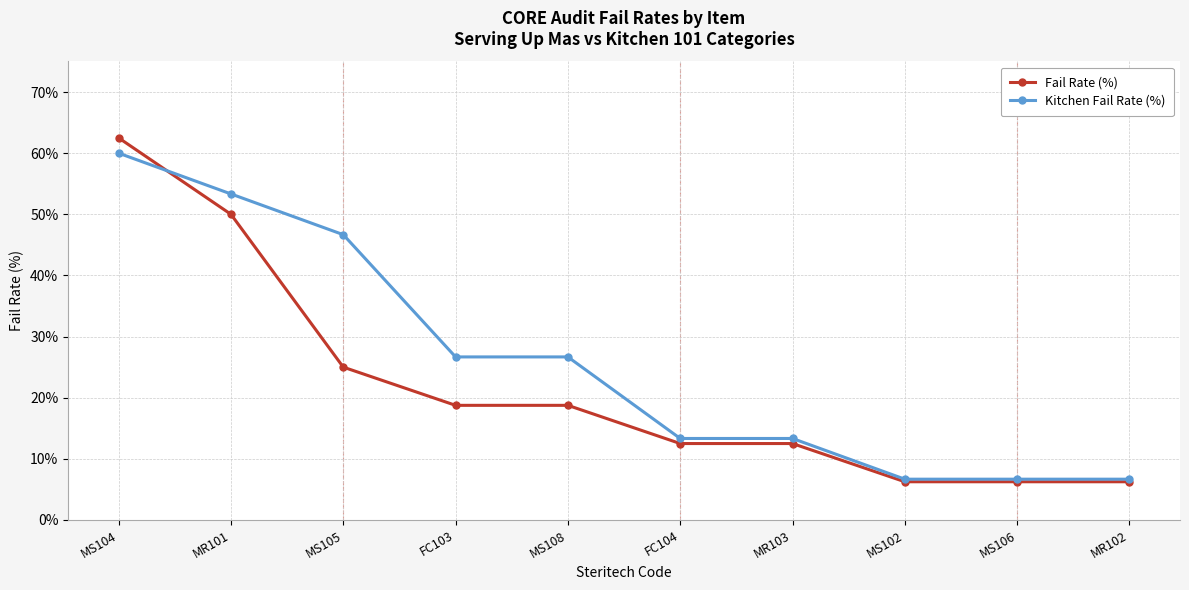

What is the label of the 7th point from the right?

FC103